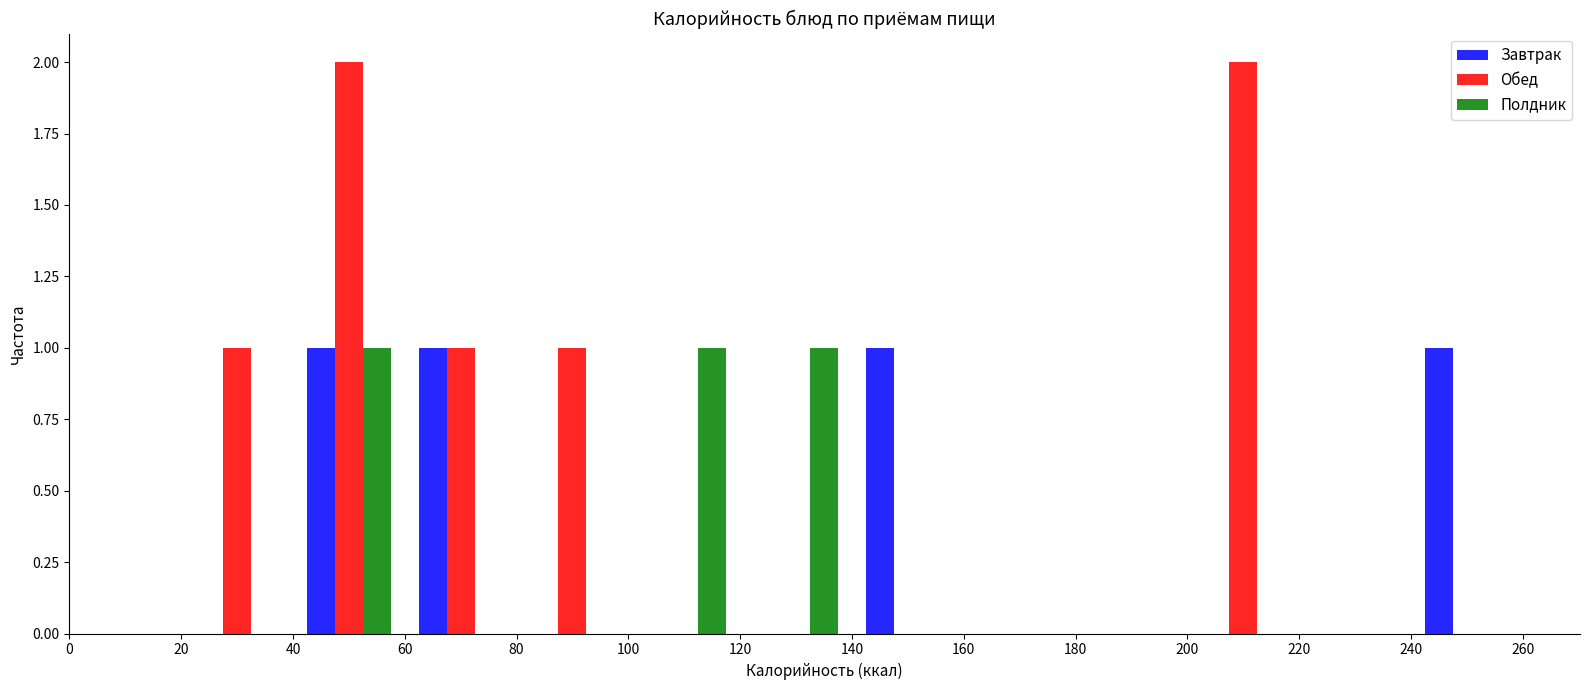

Reading left to right, transcribe this chart: for each range on the x-axis, give the height of each series' bar. The values are not printed on the chart, so give them approximately, as read against the axis.

0 to 20: Завтрак=0	Обед=0	Полдник=0
20 to 40: Завтрак=0	Обед=1	Полдник=0
40 to 60: Завтрак=1	Обед=2	Полдник=1
60 to 80: Завтрак=1	Обед=1	Полдник=0
80 to 100: Завтрак=0	Обед=1	Полдник=0
100 to 120: Завтрак=0	Обед=0	Полдник=1
120 to 140: Завтрак=0	Обед=0	Полдник=1
140 to 160: Завтрак=1	Обед=0	Полдник=0
160 to 180: Завтрак=0	Обед=0	Полдник=0
180 to 200: Завтрак=0	Обед=0	Полдник=0
200 to 220: Завтрак=0	Обед=2	Полдник=0
220 to 240: Завтрак=0	Обед=0	Полдник=0
240 to 260: Завтрак=1	Обед=0	Полдник=0